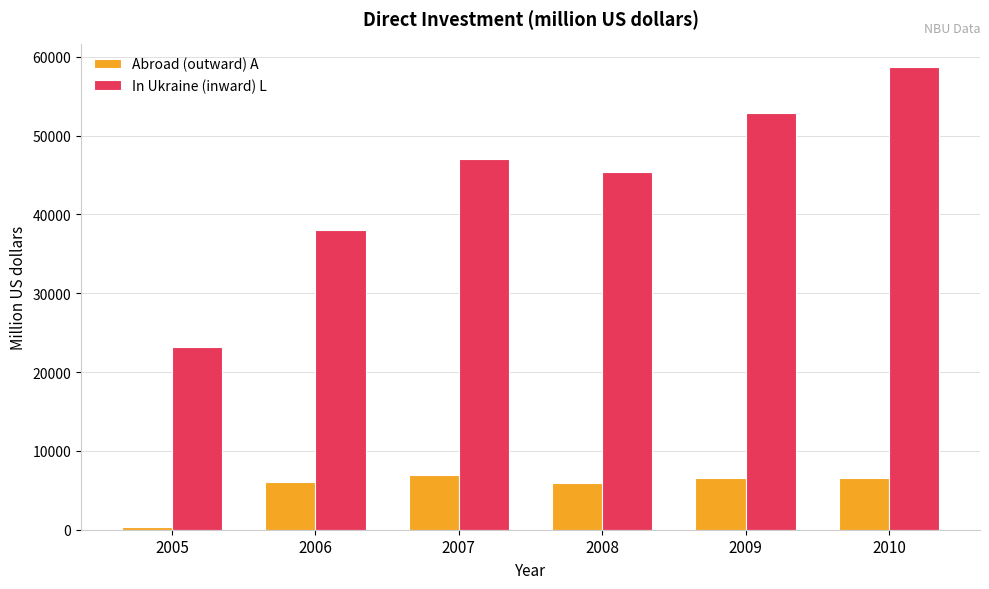

What is the average value of the In Ukraine (inward) L series?

44177